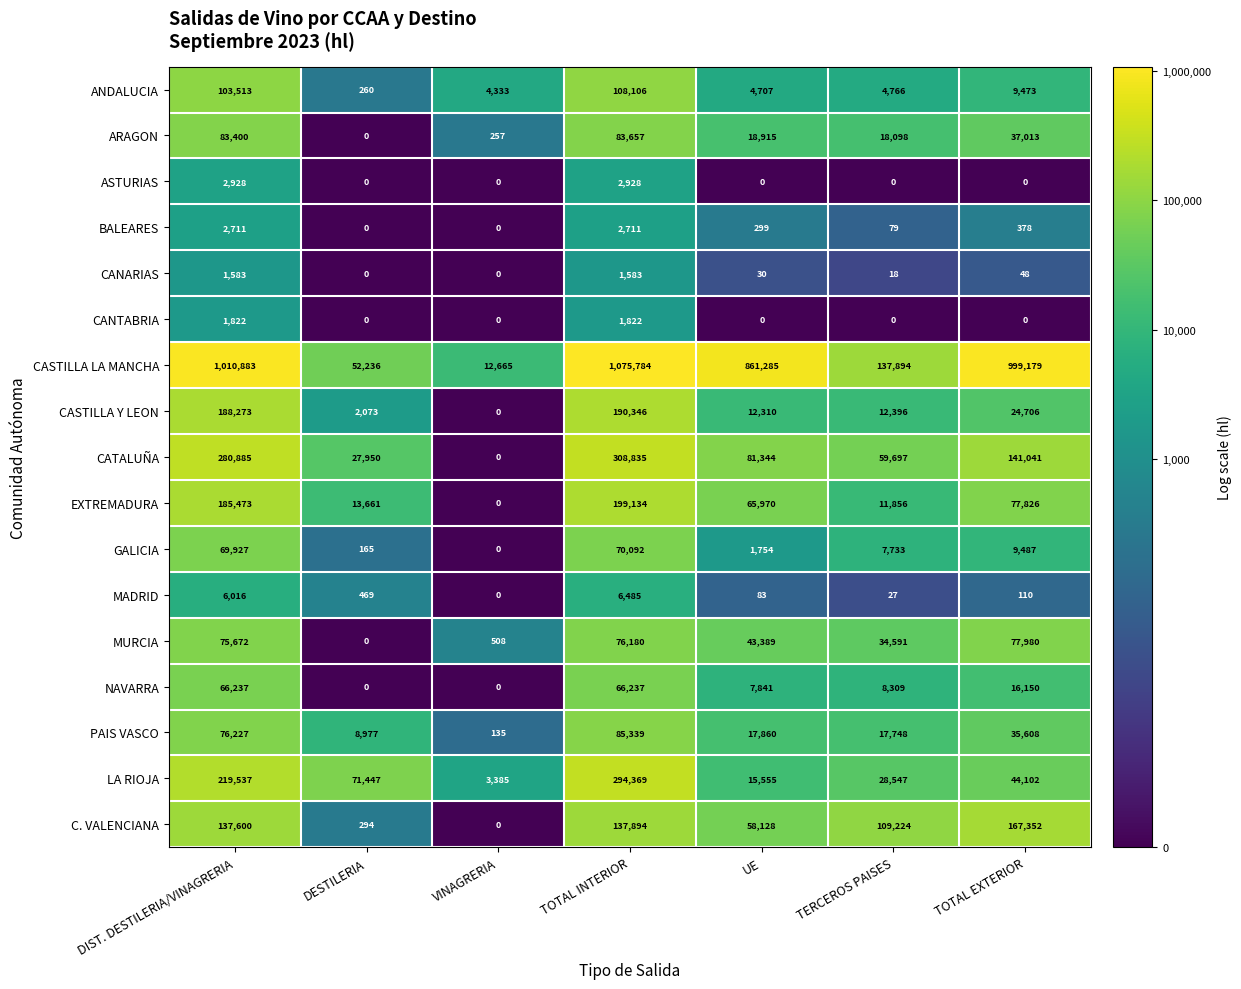

What is the greatest value displayed?

1075784